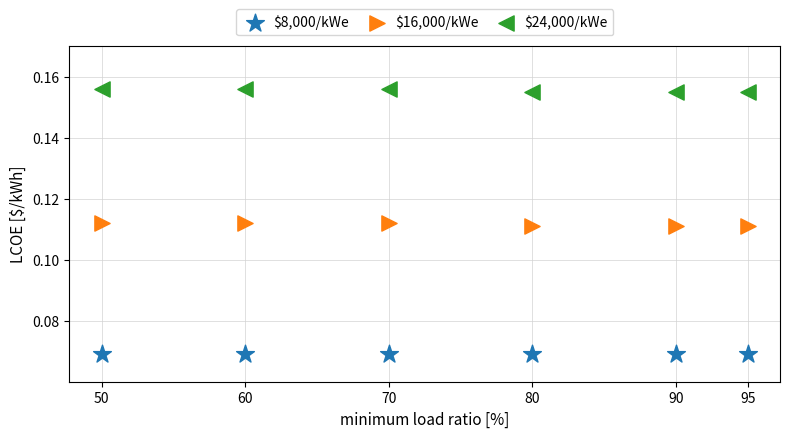

Which series reaches the minimum Y coordinate?

$8,000/kWe